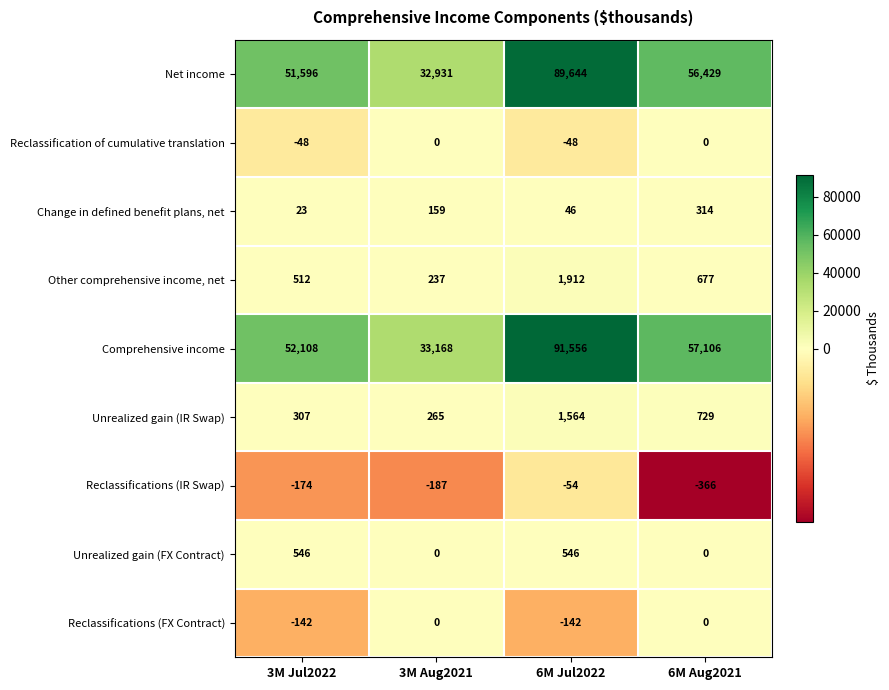

The value of Comprehensive income at 3M Jul2022 is 30754. True or false?

False